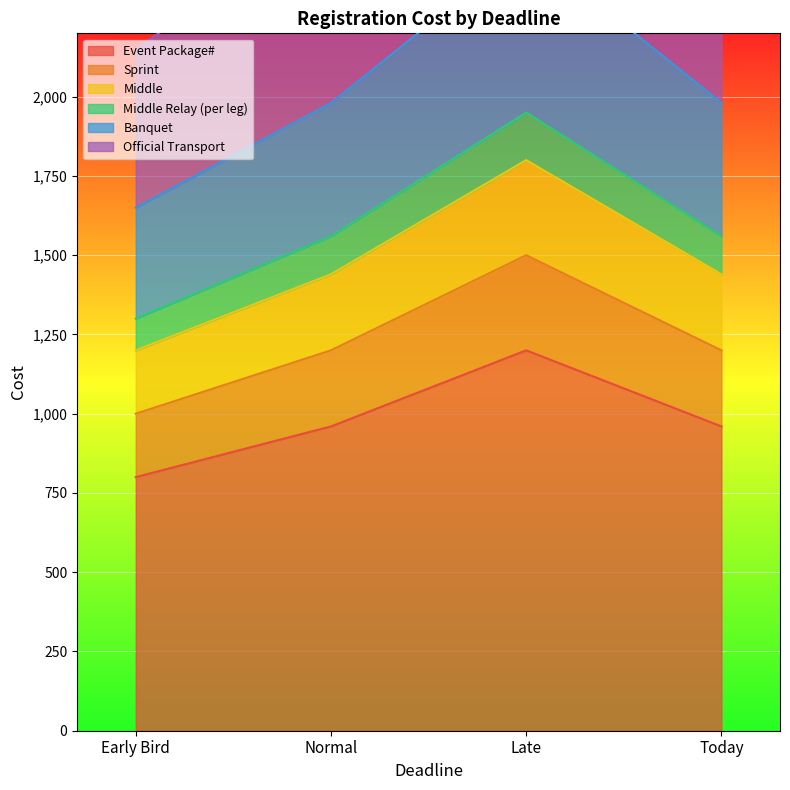

Is it true that Middle Relay (per leg) equals 728 at Today?

False